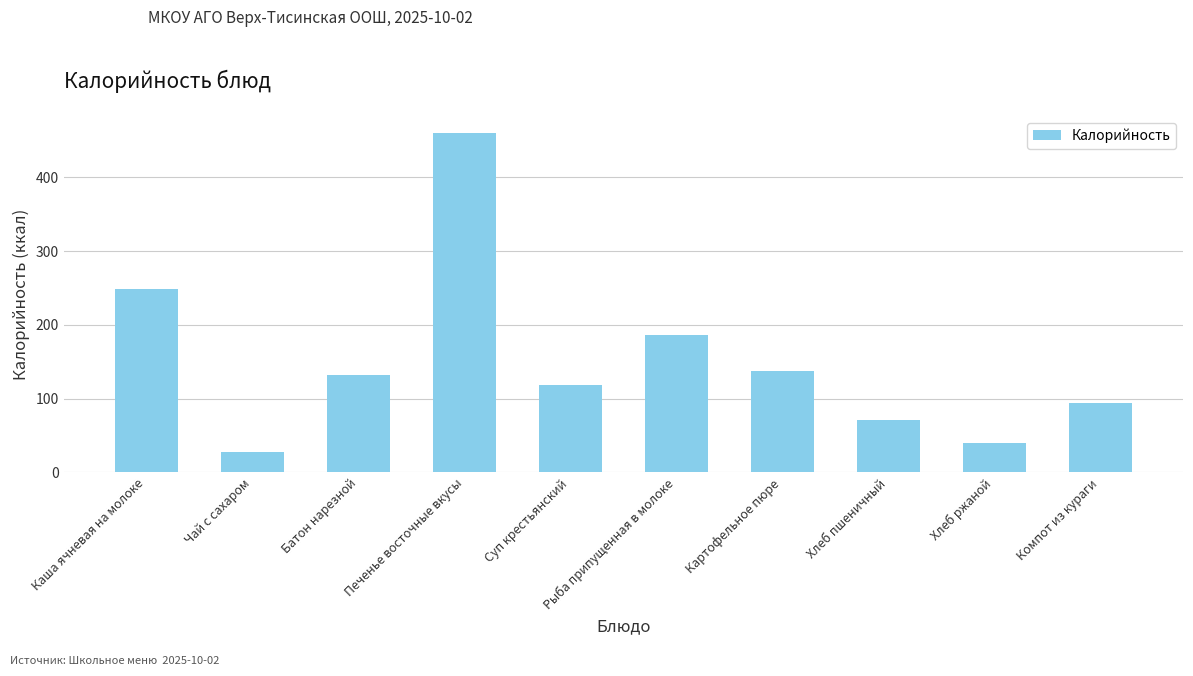

List the labels in order of value, smallest first.

Чай с сахаром, Хлеб ржаной, Хлеб пшеничный, Компот из кураги, Суп крестьянский, Батон нарезной, Картофельное пюре, Рыба припущенная в молоке, Каша ячневая на молоке, Печенье восточные вкусы